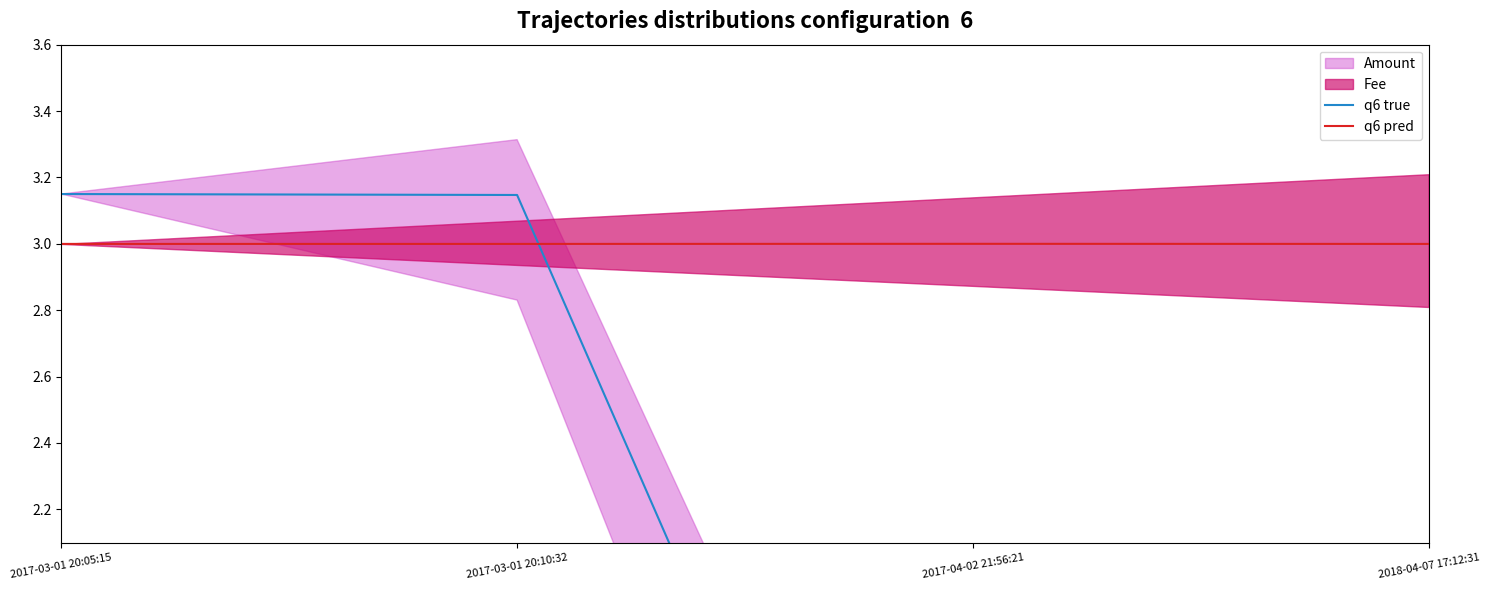

The value of q6 pred at 2018-04-07 17:12:31 is 3.0. True or false?

True